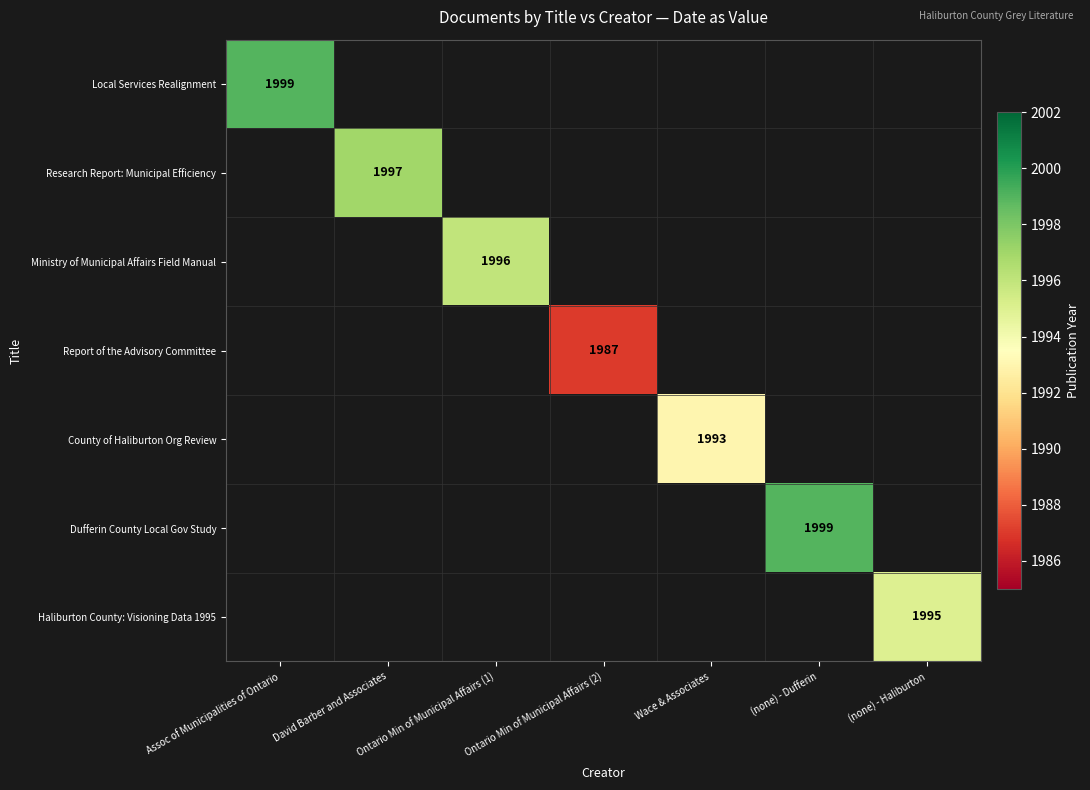

What is the smallest value displayed?

1987.0